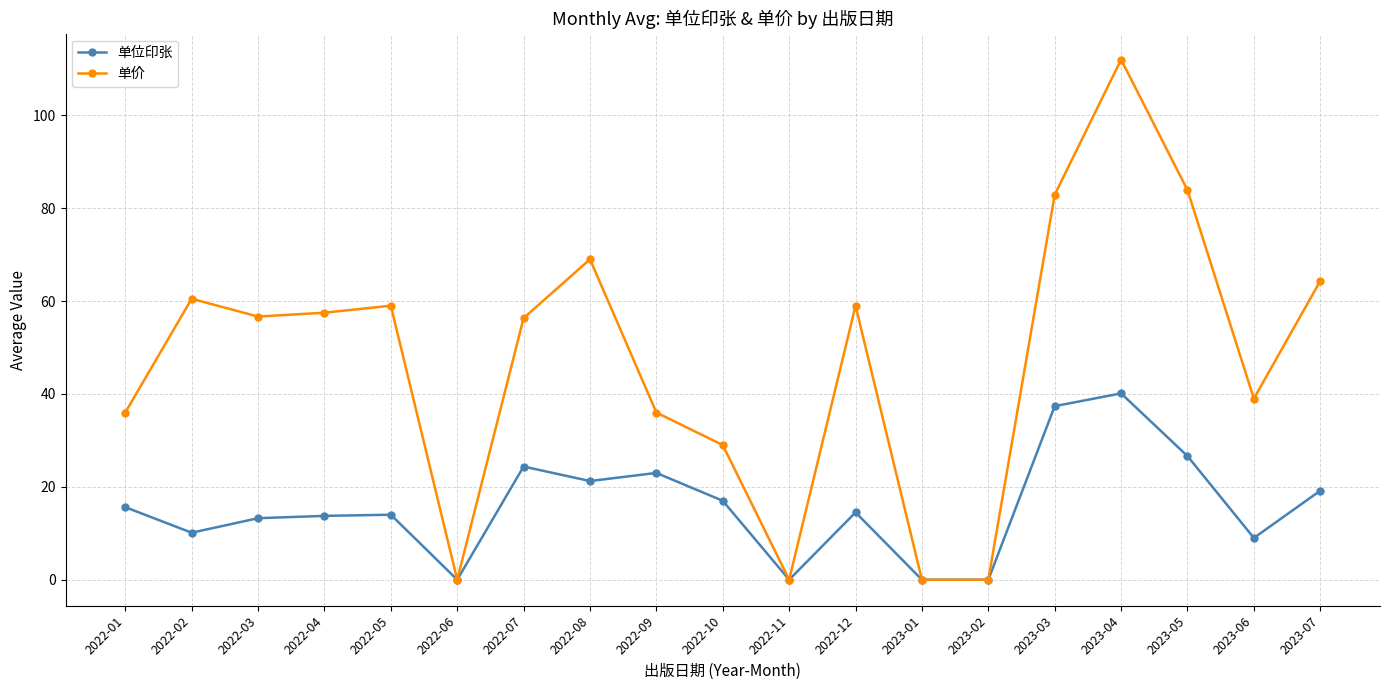

The 单位印张 series shows 7.3 at 2022-09. True or false?

False